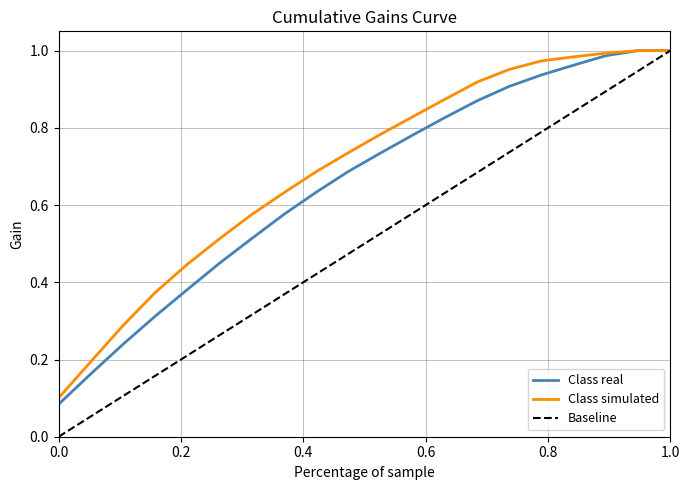

Rank the series by their maximum value, from highest to lowest.

Class real, Class simulated, Baseline